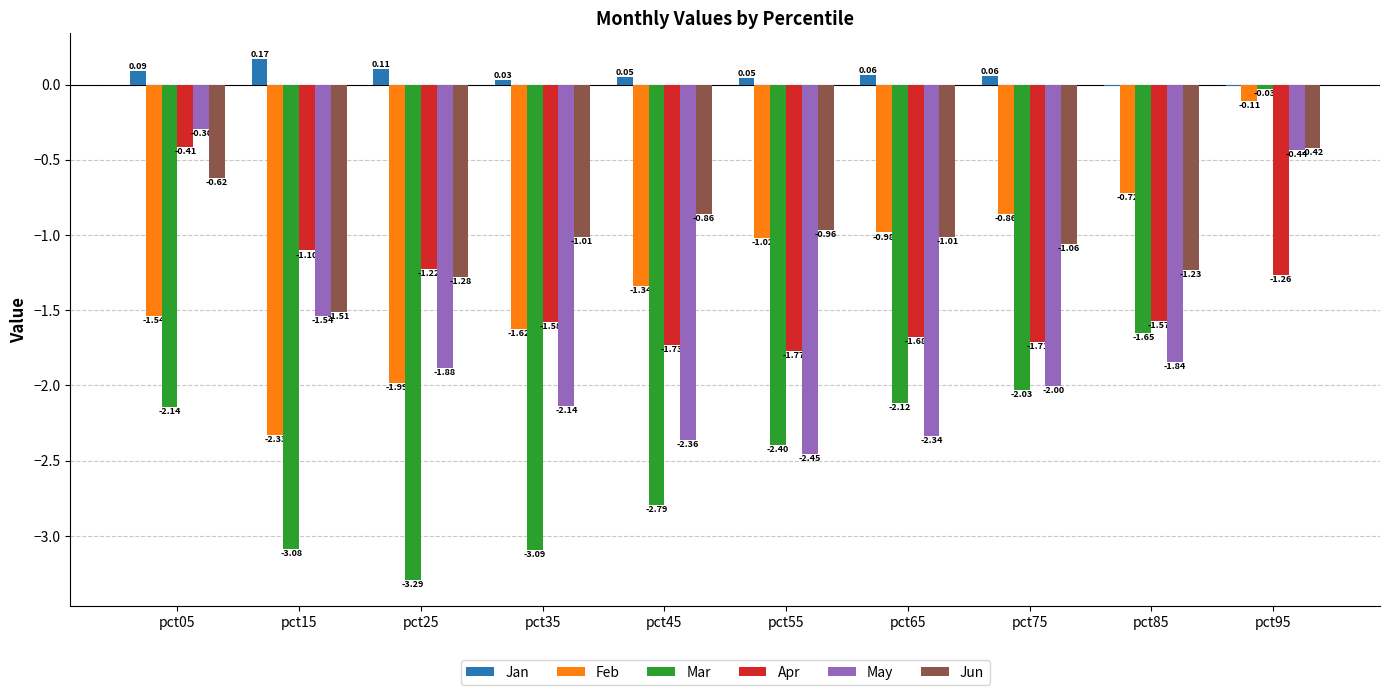

Which series changed the most between pct45 and pct65?

Mar